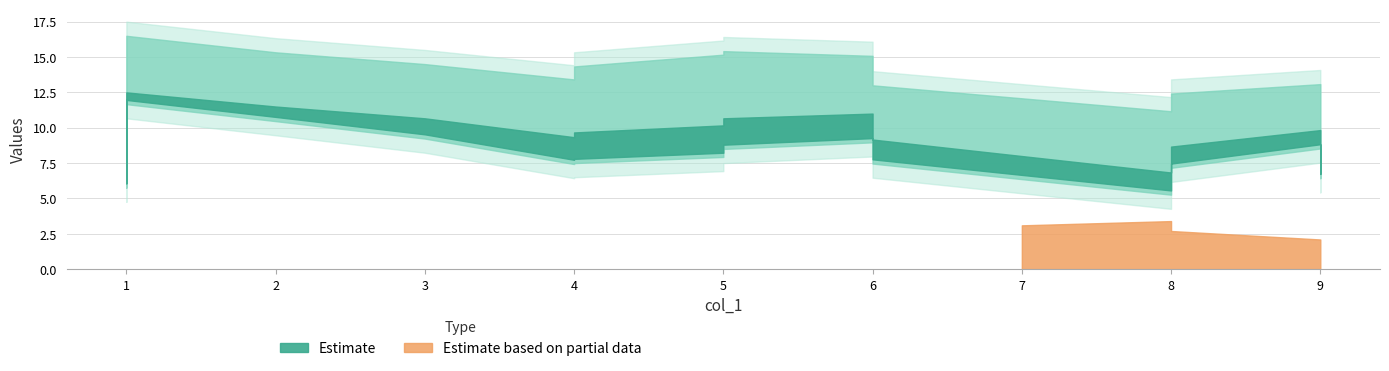

Which has a higher value, 9 or 1?

1